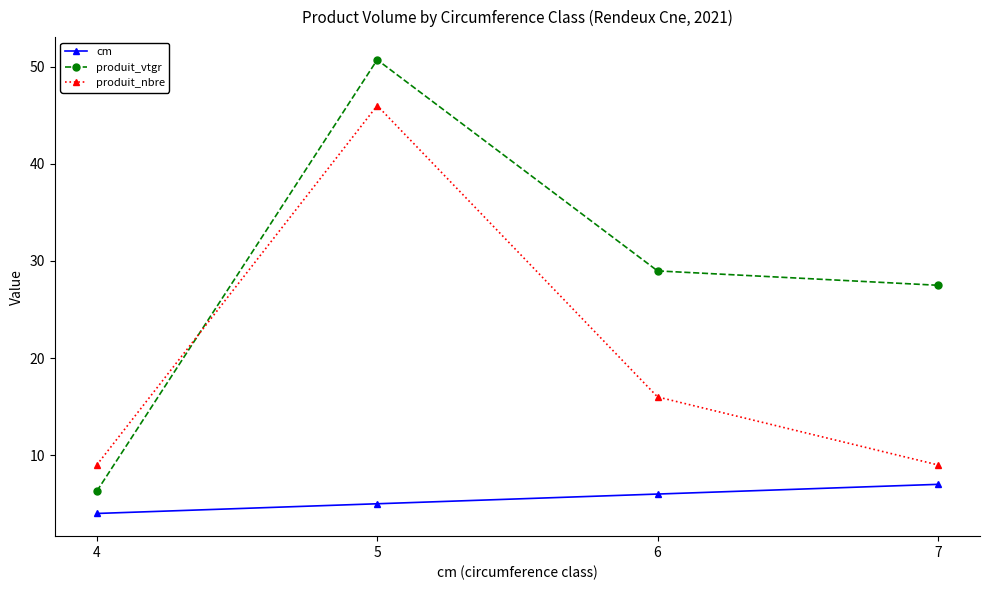

Reading left to right, what are all the values shown in this chart?

cm: 4=4.0	5=5.0	6=6.0	7=7.0
produit_vtgr: 4=6.3	5=50.7	6=29.0	7=27.5
produit_nbre: 4=9.0	5=46.0	6=16.0	7=9.0